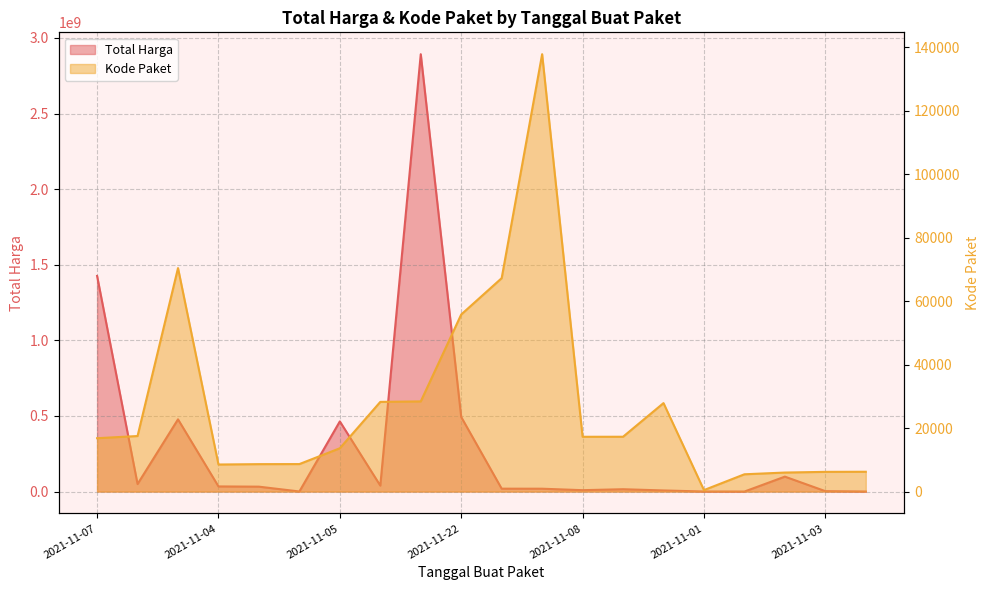

Which series changed the most between 2021-11-24 and 2021-11-05?

Total Harga